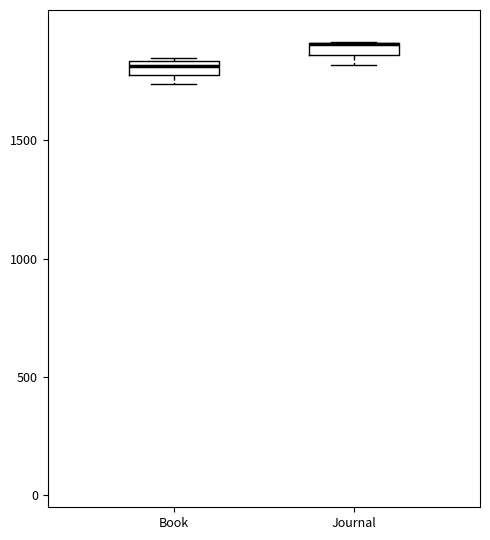

Where is the upper edge of the box for Journal on the y-axis? The values are not printed on the chart, so give them approximately, as read against the axis.

1900